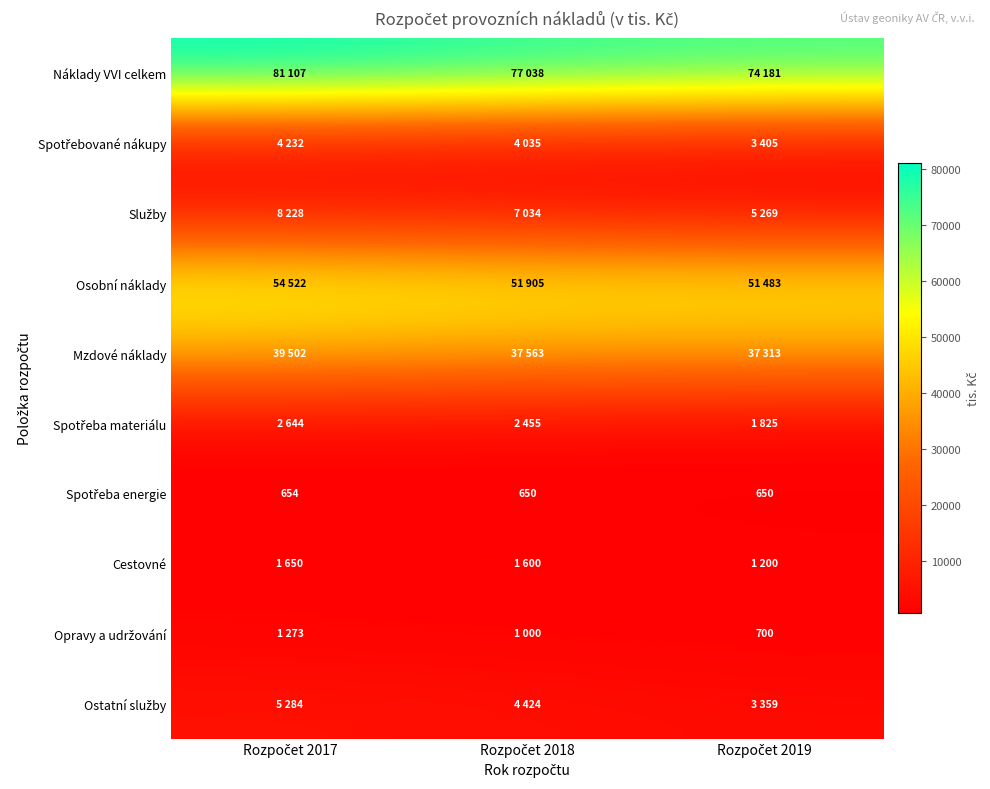

What is the minimum value for Ostatní služby?

3359